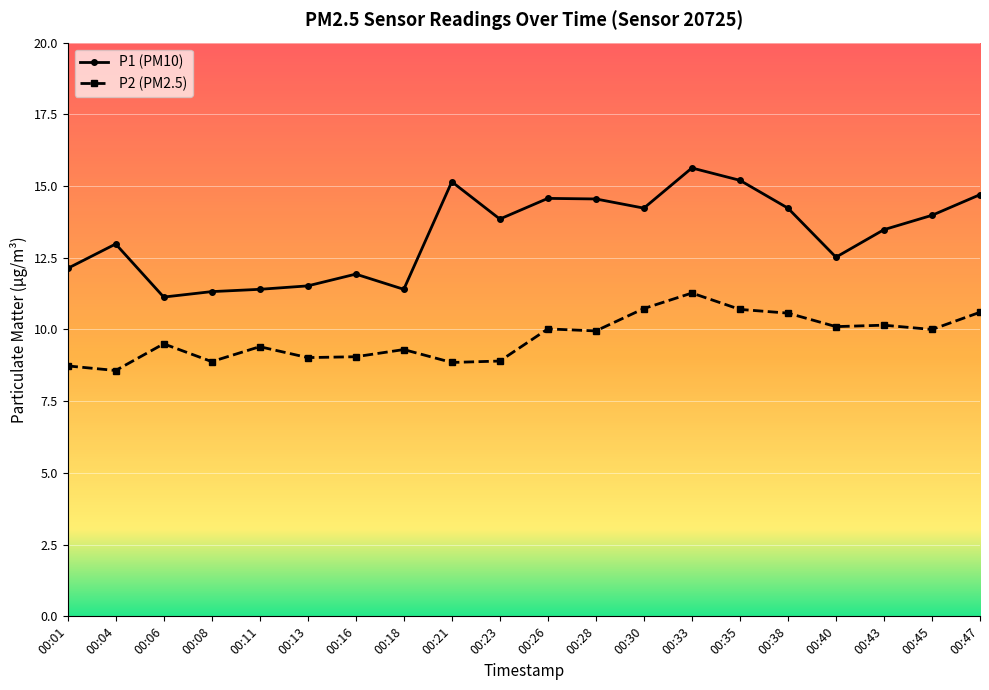

In P1 (PM10), how many points are lower than both neighbors (excluding endpoints)?

5